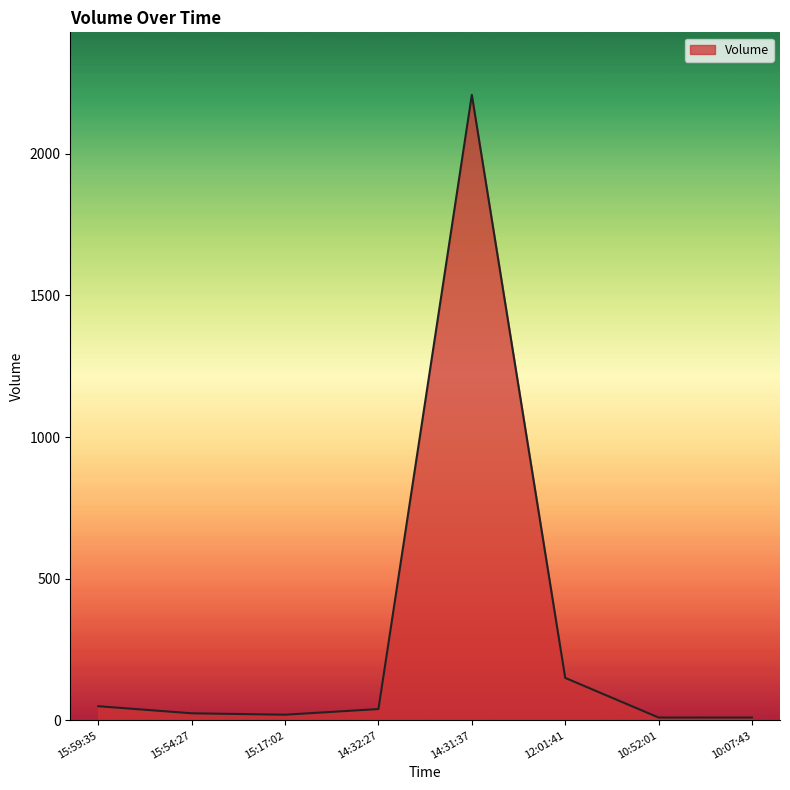

What is the difference between the values at 10:07:43 and 15:17:02?

10